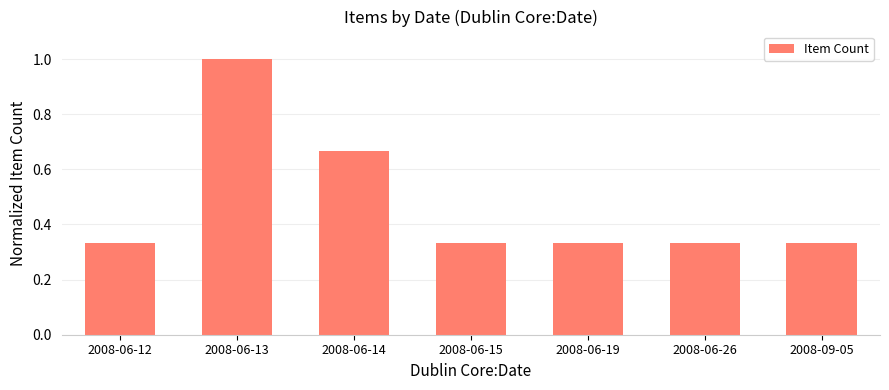

Are the bars grouped side by side (vs. stacked)?

No